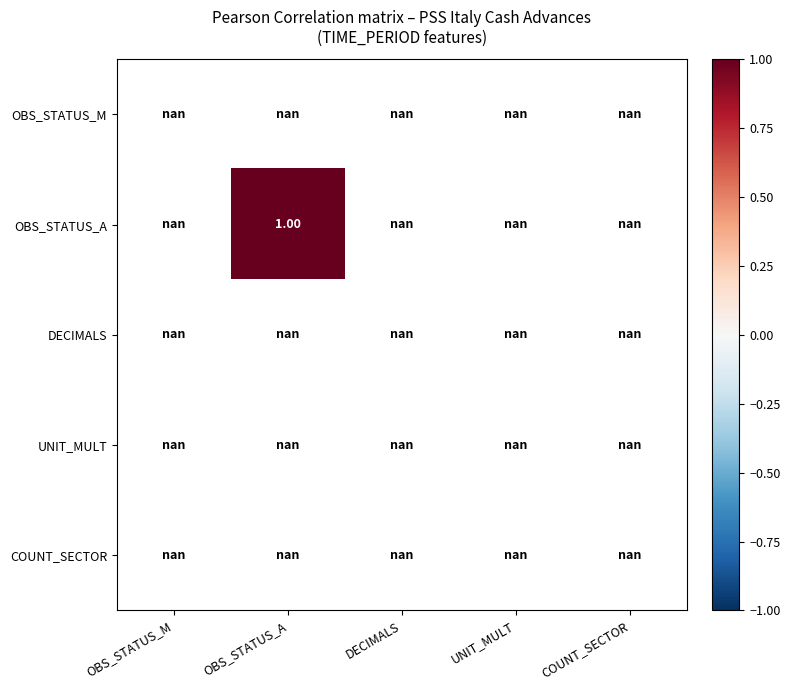

At DECIMALS, list the series in order from largest to smallest.

OBS_STATUS_M, OBS_STATUS_A, DECIMALS, UNIT_MULT, COUNT_SECTOR